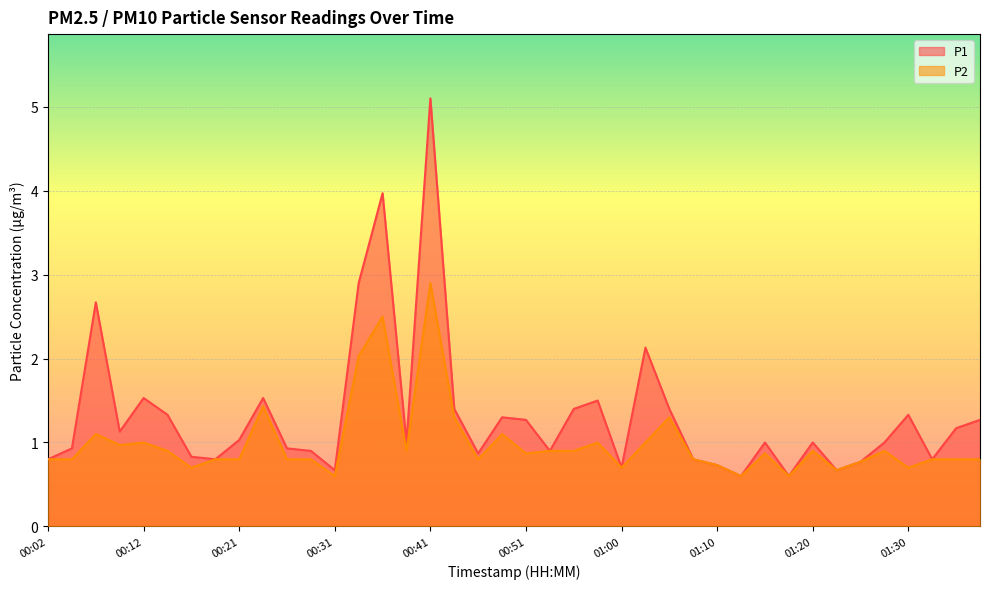

What is the difference between the highest and lowest values at 00:09?

0.2